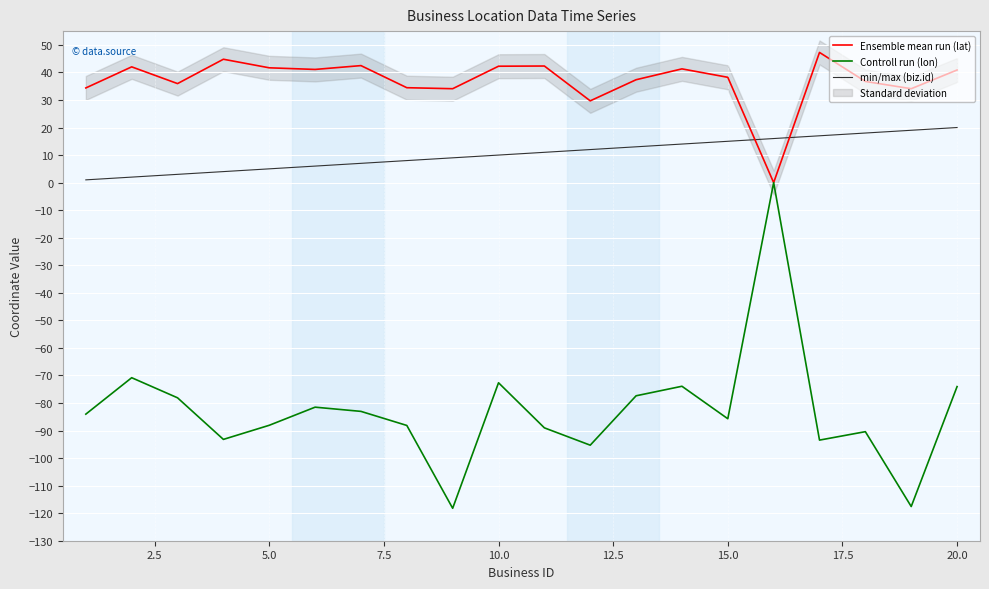

True or false: Ensemble mean run (lat) and min/max (biz.id) cross at least once.

True